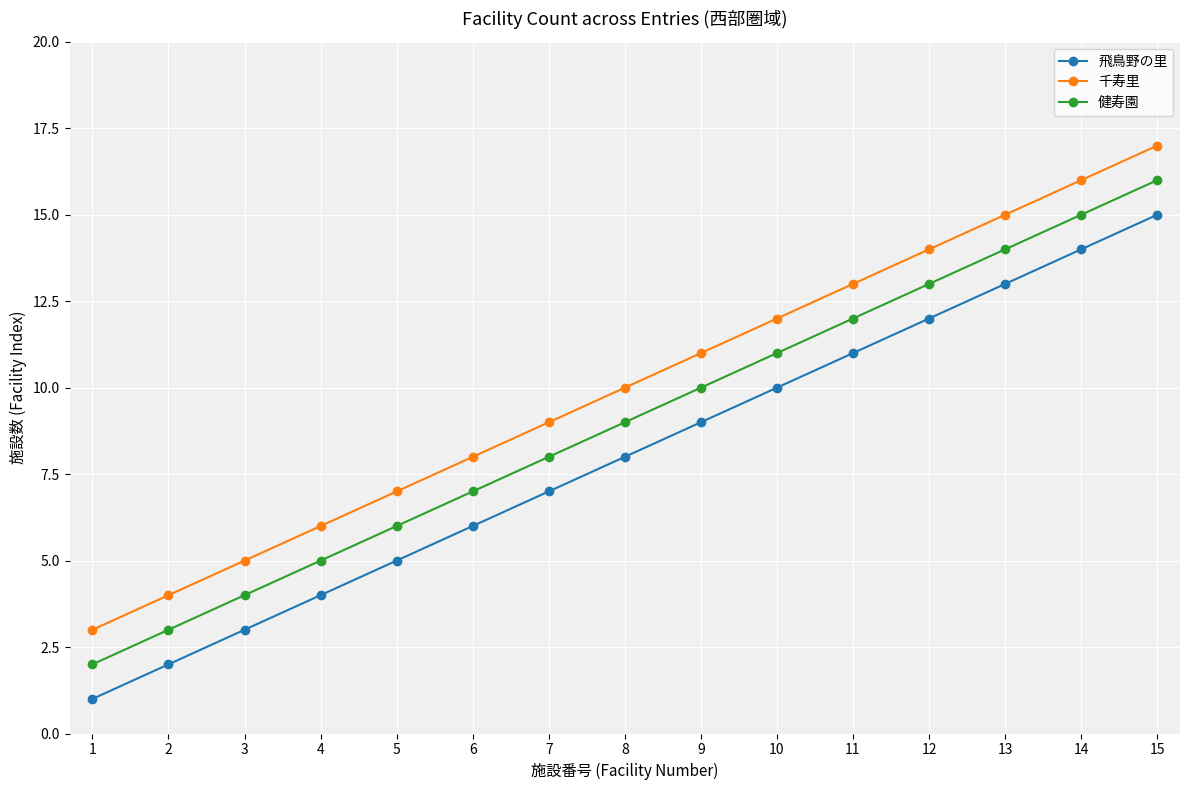

At which category is the sum across all series the highest?

15